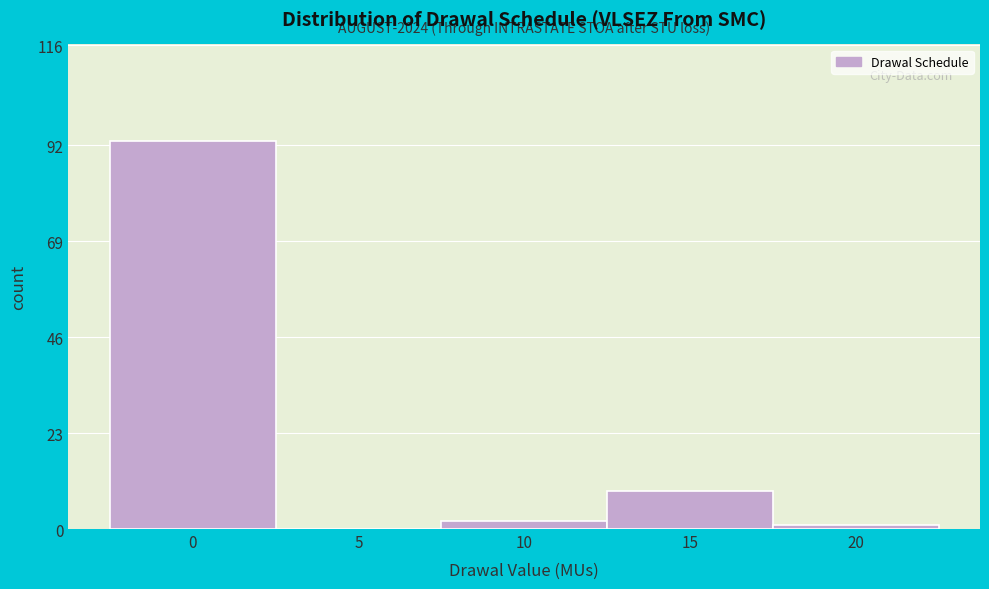

Reading left to right, what are all the values shown in this chart?

0=93	5=0	10=2	15=9	20=1